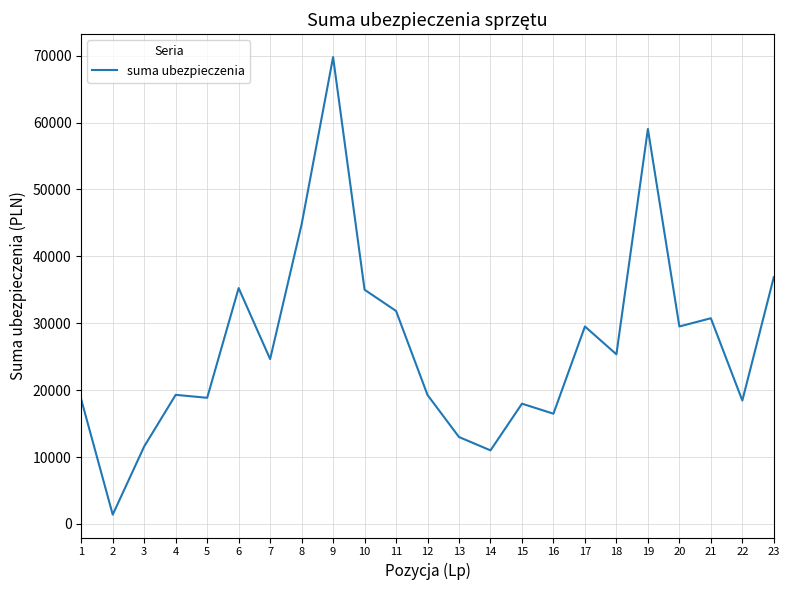

The value at 8 is 66393.6. True or false?

False